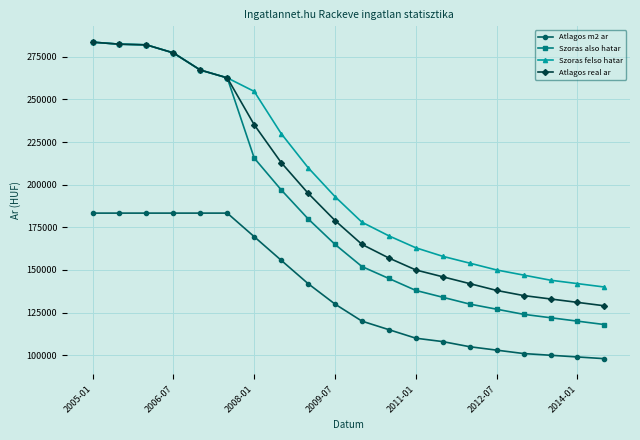

What is the greatest value displayed?

283554